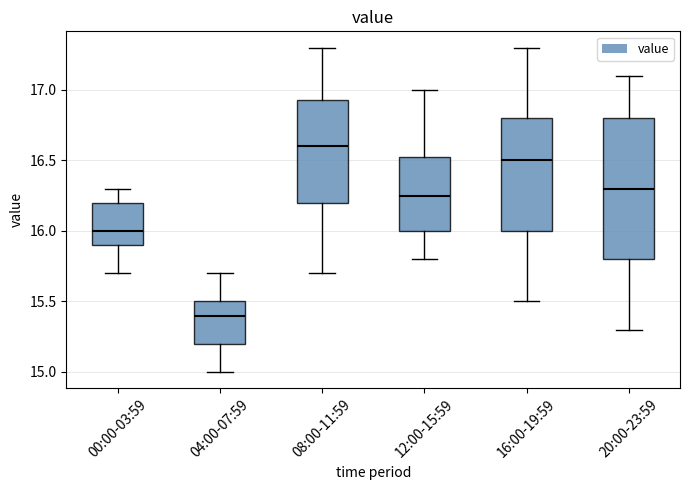

Reading left to right, transcribe this box plot: for each box, give where its median line is, the range the box spans, and where its two whiskers end, as read against the y-axis. The values are not printed on the chart, so give them approximately, as read against the axis.

00:00-03:59: median 16.00, box 15.90 to 16.20, whiskers 15.70 to 16.30
04:00-07:59: median 15.40, box 15.20 to 15.50, whiskers 15.00 to 15.70
08:00-11:59: median 16.60, box 16.20 to 16.95, whiskers 15.70 to 17.30
12:00-15:59: median 16.25, box 16.00 to 16.55, whiskers 15.80 to 17.00
16:00-19:59: median 16.50, box 16.00 to 16.80, whiskers 15.50 to 17.30
20:00-23:59: median 16.30, box 15.80 to 16.80, whiskers 15.30 to 17.10